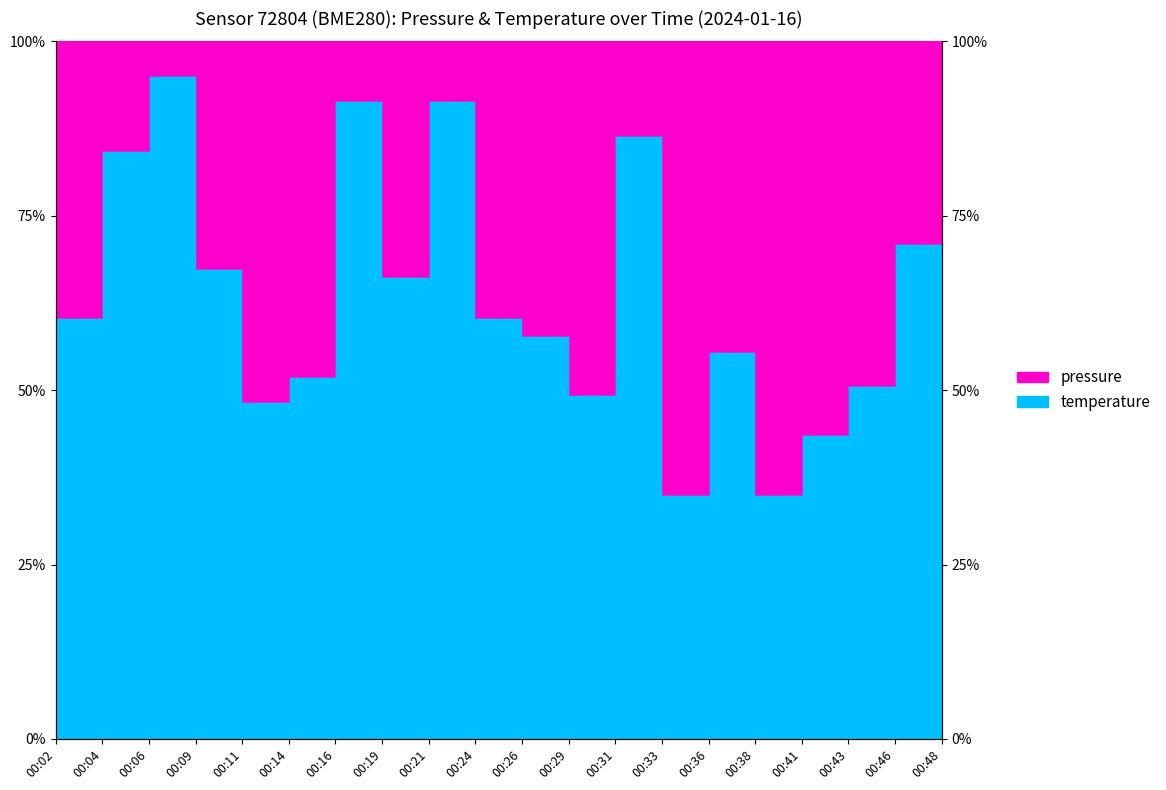

Where is the data nearest to the value 65?

00:19